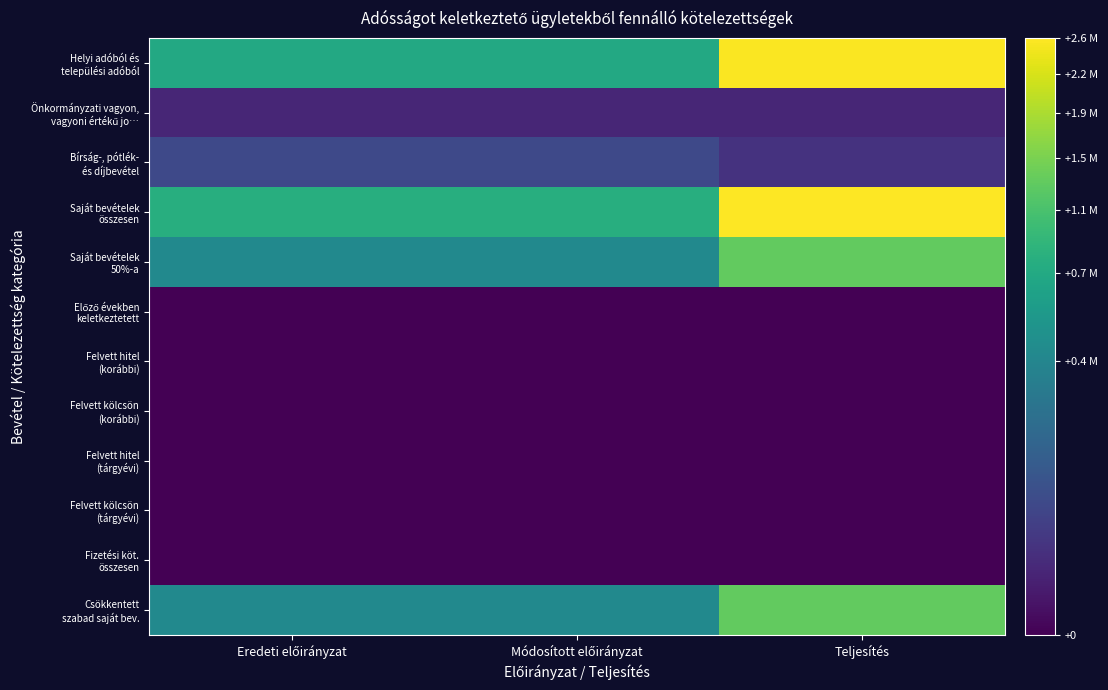

Between Eredeti előirányzat and Teljesítés, which series saw the biggest shift?

Helyi adóból és települési adóból